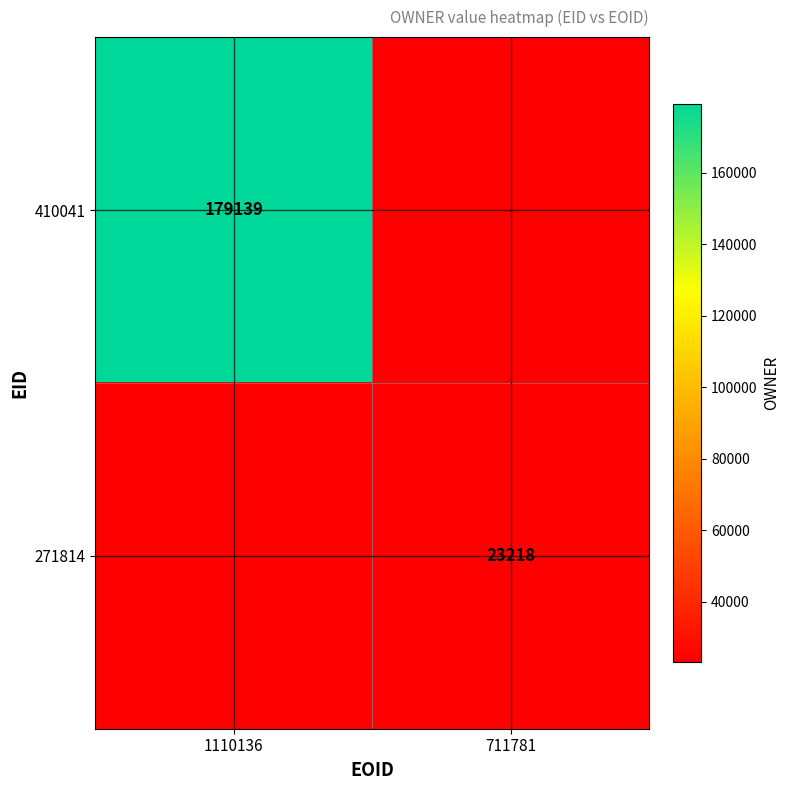

Is it true that 410041 equals 121596 at 1110136?

False